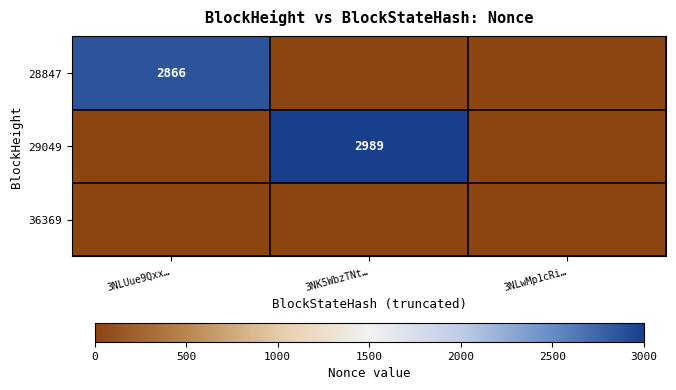

True or false: 28847 has a value of 4837 at 3NLUue9Qxx….

False